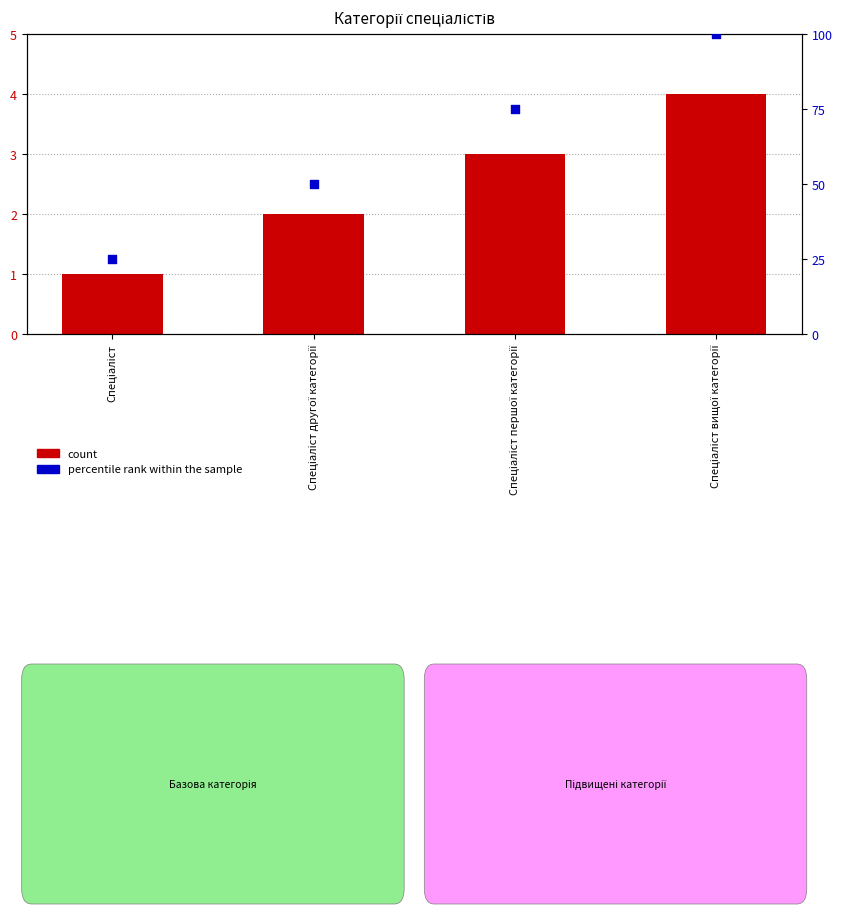

At how many categories does at least one series exceed 78?

1